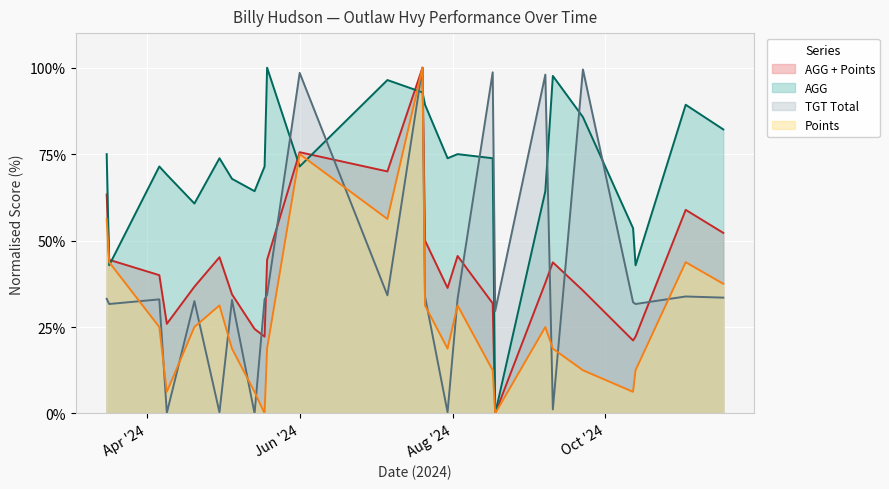

The value of TGT Total at 2024-07-30 is 0.3. True or false?

True